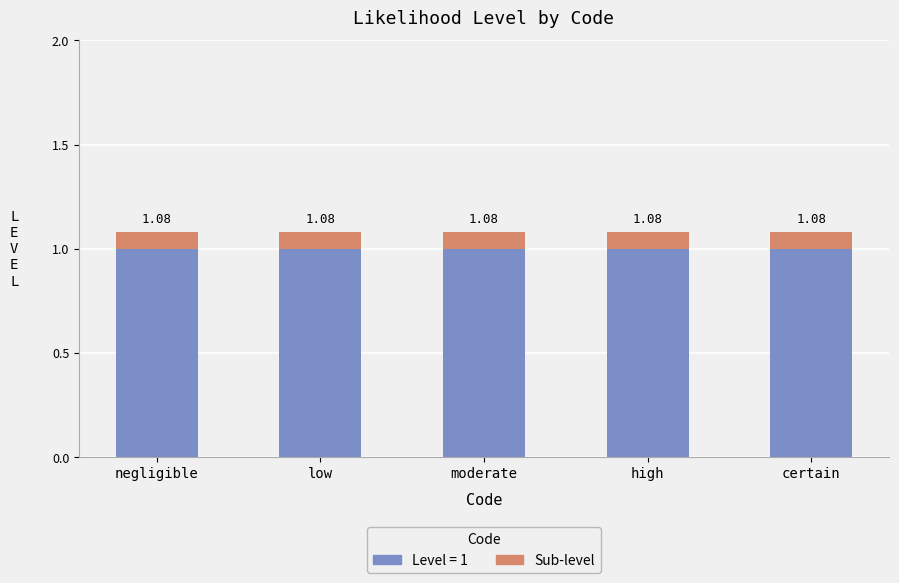

Between certain and moderate, which is larger?

certain